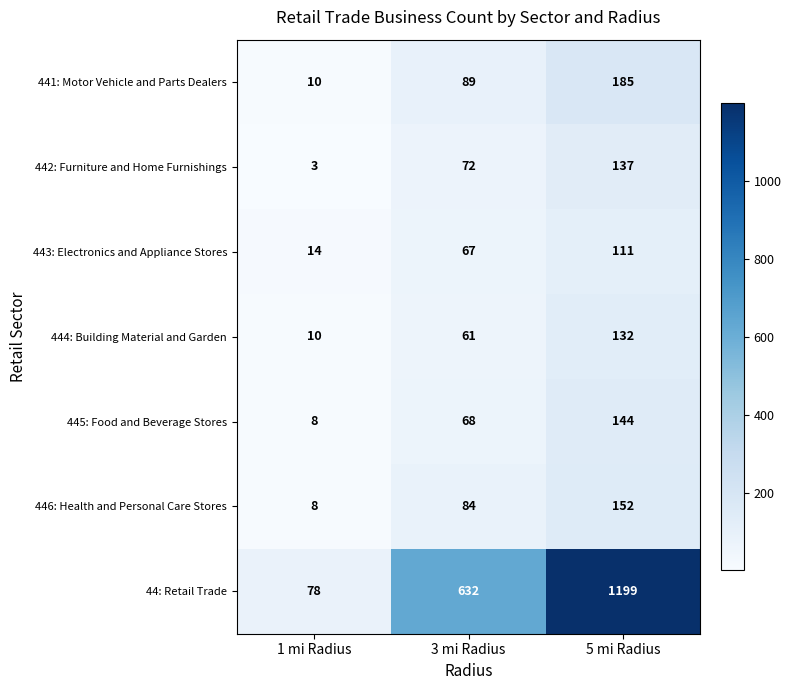

How many distinct data groups are displayed?

7